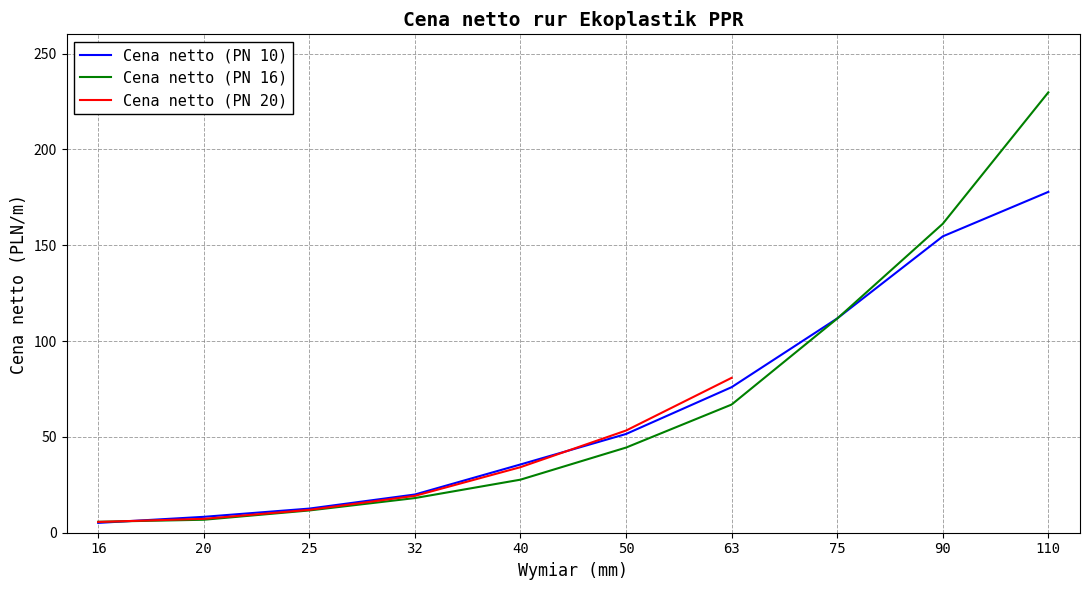

The Cena netto (PN 10) series shows 19.9 at 32. True or false?

True